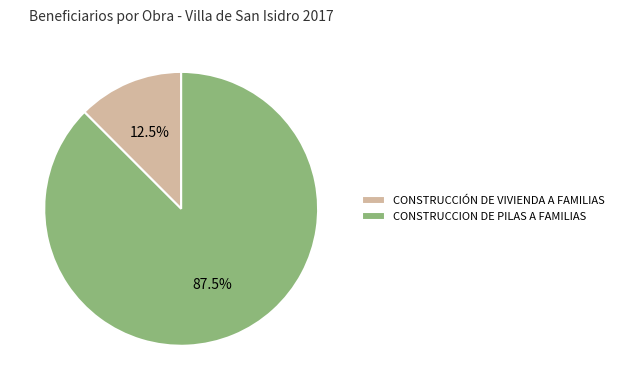

Rank the categories by value from highest to lowest.

CONSTRUCCION DE PILAS A FAMILIAS, CONSTRUCCIÓN DE VIVIENDA A FAMILIAS